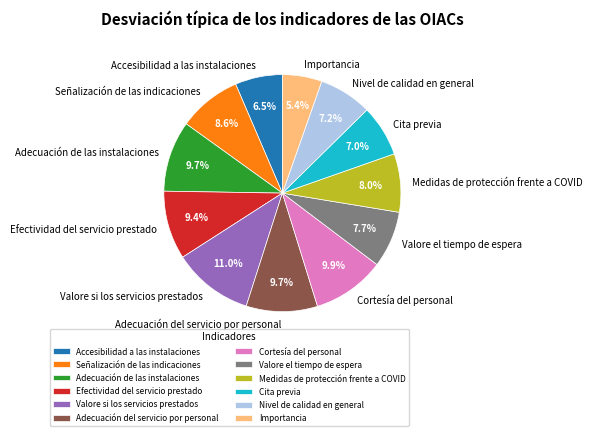

To the nearest percent, what percentage of the pie is Cortesía del personal?

10%